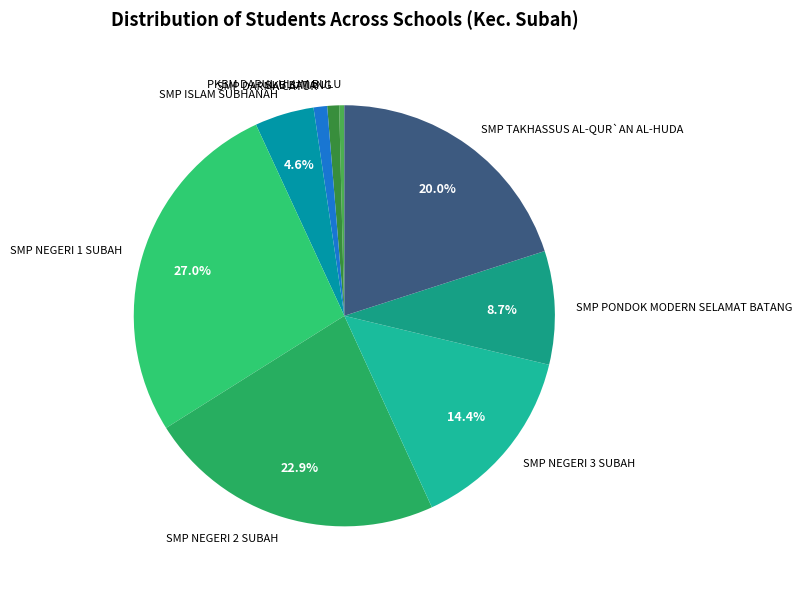

Is the sum of SMP NEGERI 3 SUBAH and SMP ISLAM SUBHANAH greater than half?

No